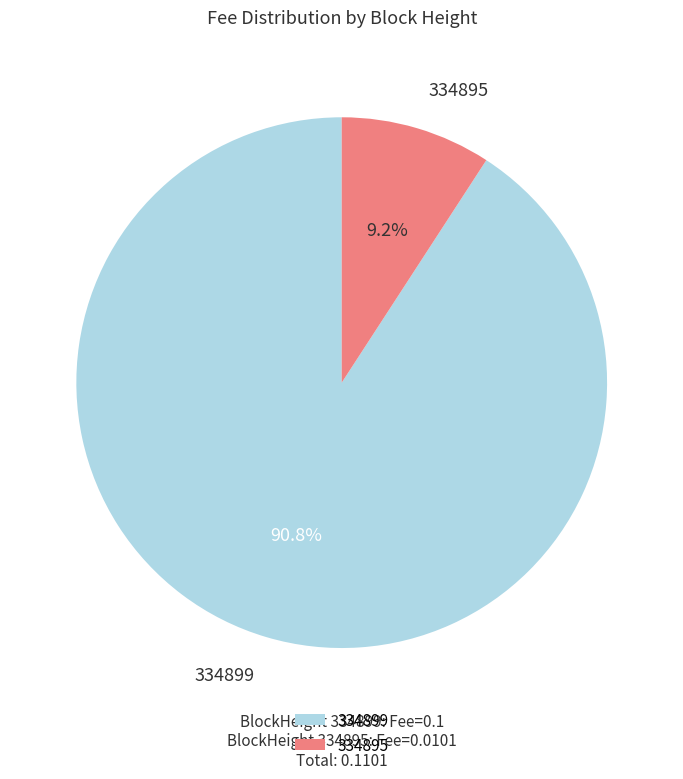

Rank the categories by value from lowest to highest.

334895, 334899